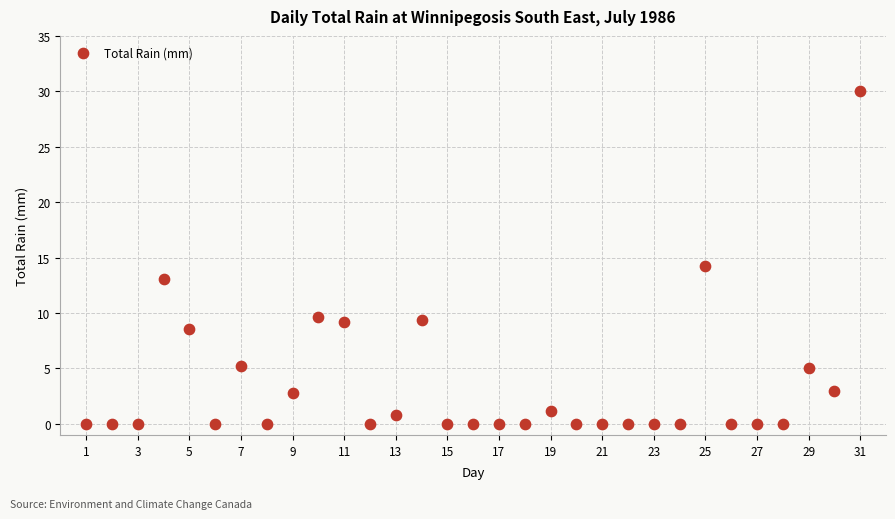

What Y value in the scatter plot is closest to 15?

14.2